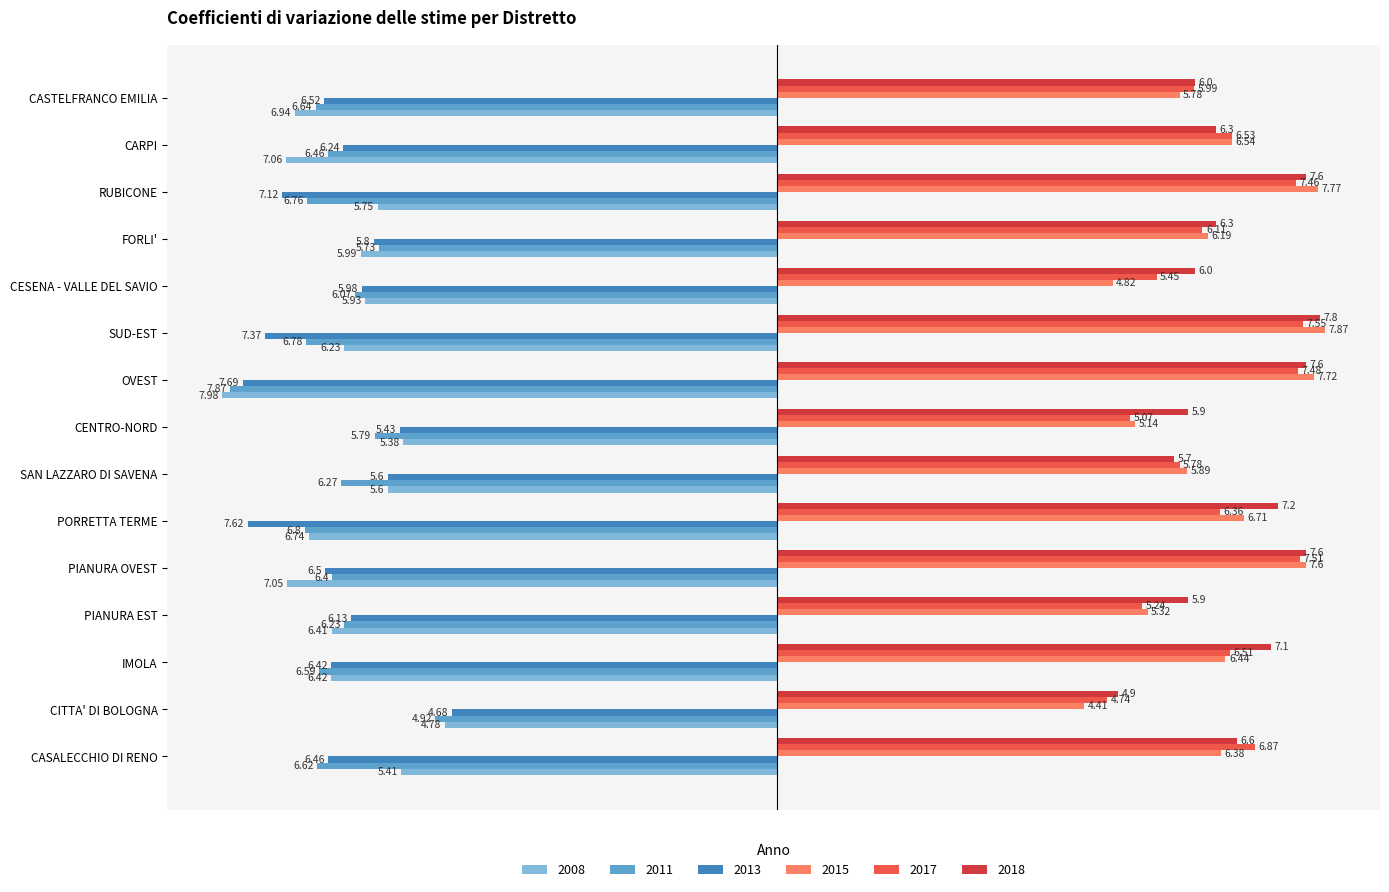

At which label is 2008 closest to -6?

FORLI'